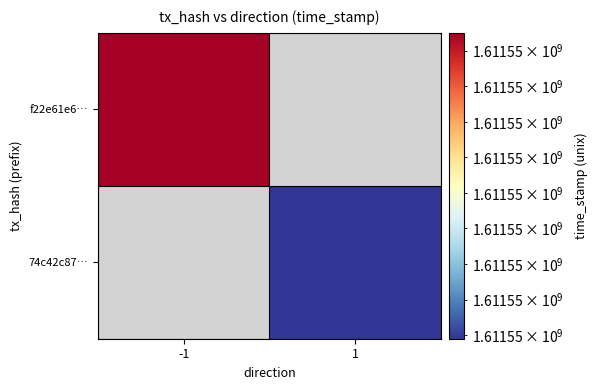

List the series in order of their peak value, highest first.

f22e61e6054e634d77becde7b468b8f7a8137ef, 74c42c8762f2e4aaf2eb50d955d6ac9b3b37f92